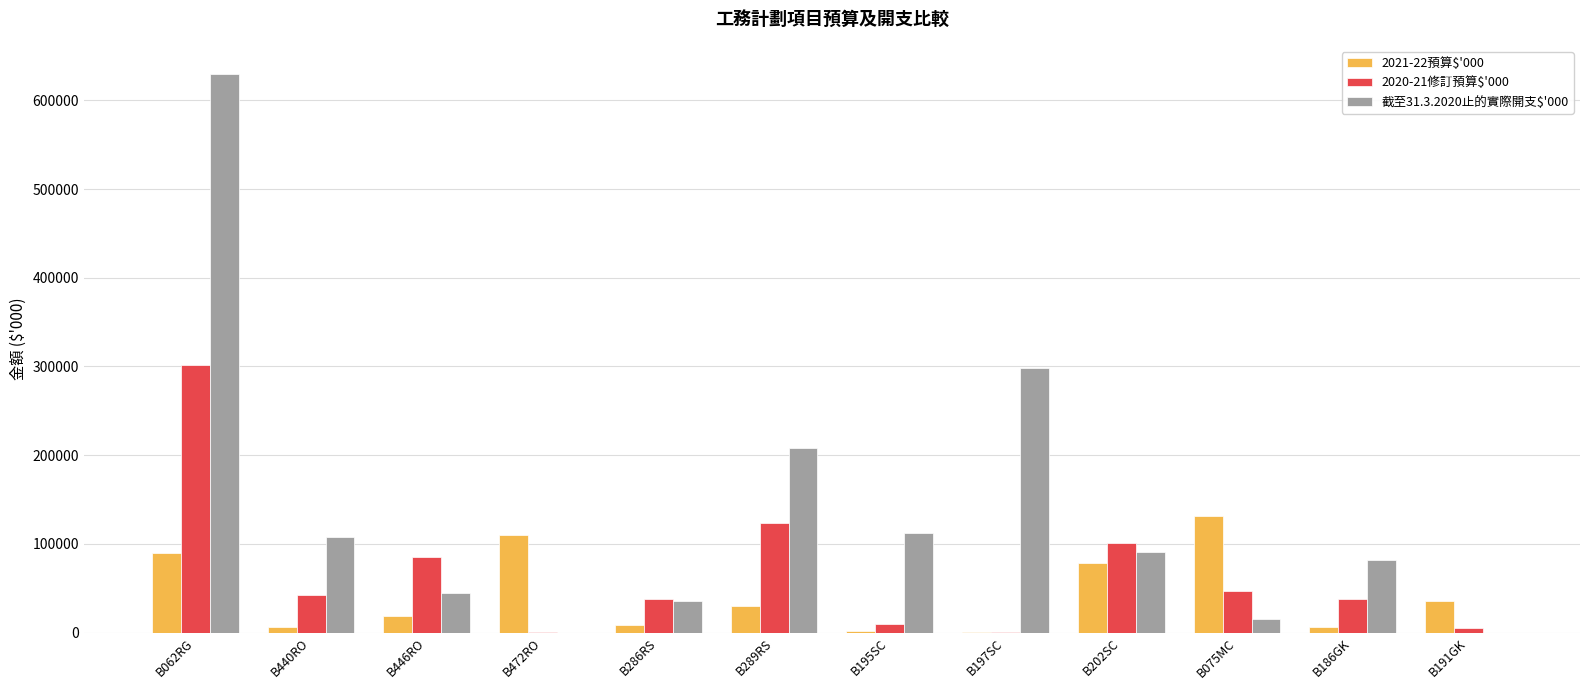

Which series has the largest total across all categories?

截至31.3.2020止的實際開支$'000